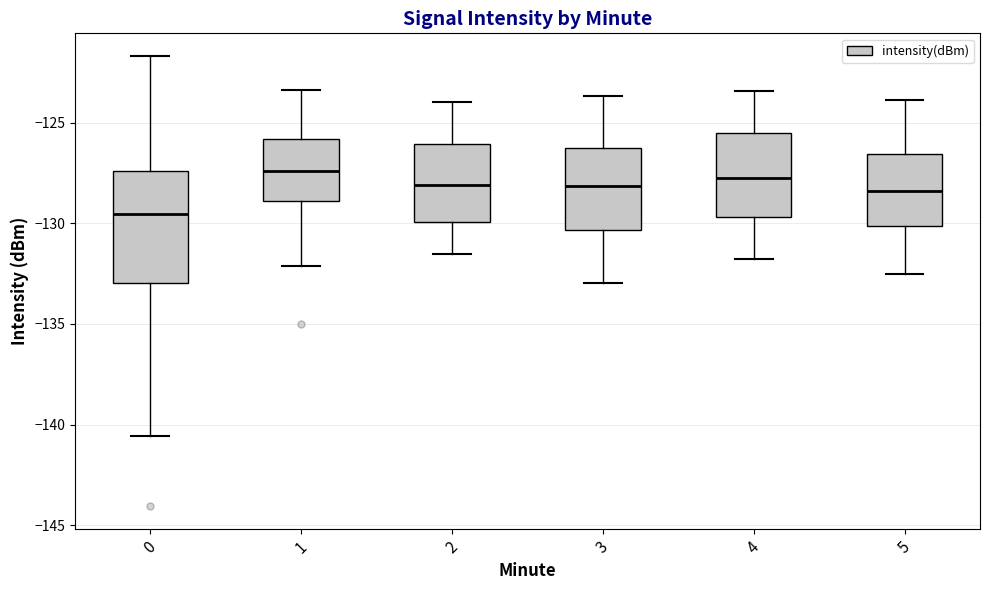

Reading left to right, transcribe this box plot: for each box, give where its median line is, the range the box spans, and where its two whiskers end, as read against the y-axis. The values are not printed on the chart, so give them approximately, as read against the axis.

0: median -129.5, box -133.0 to -127.5, whiskers -140.5 to -121.5
1: median -127.5, box -129.0 to -126.0, whiskers -132.0 to -123.5
2: median -128.0, box -130.0 to -126.0, whiskers -131.5 to -124.0
3: median -128.0, box -130.5 to -126.0, whiskers -133.0 to -123.5
4: median -128.0, box -129.5 to -125.5, whiskers -132.0 to -123.5
5: median -128.5, box -130.0 to -126.5, whiskers -132.5 to -124.0